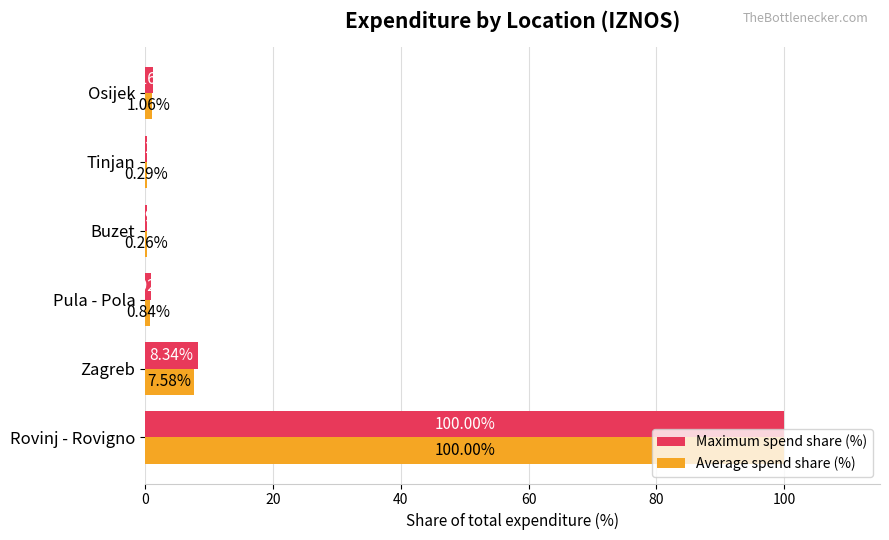

Which series has the largest total across all categories?

Maximum spend share (%)